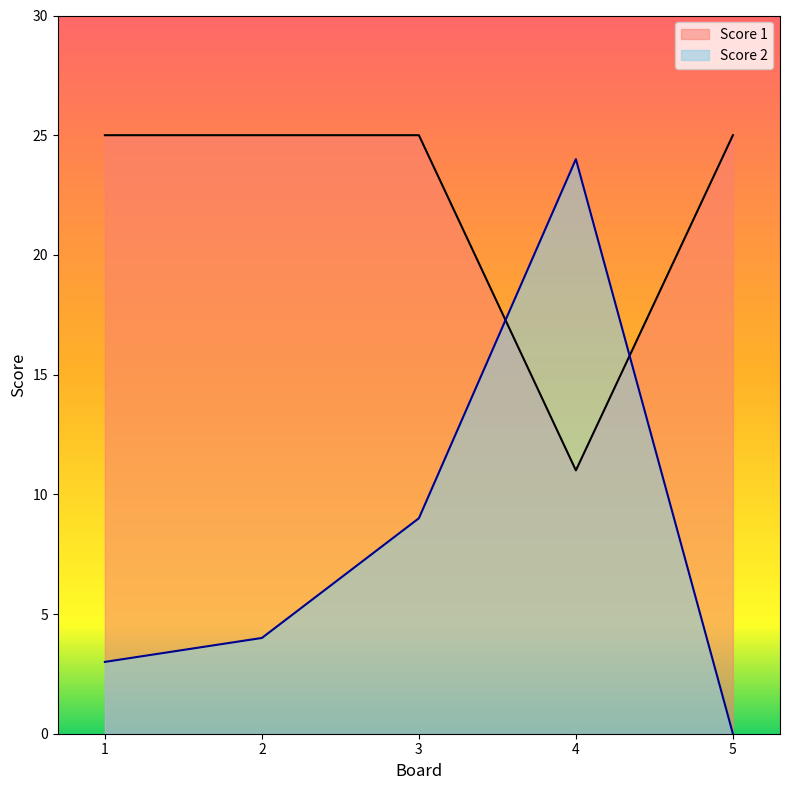

How many lines are shown in the chart?

2